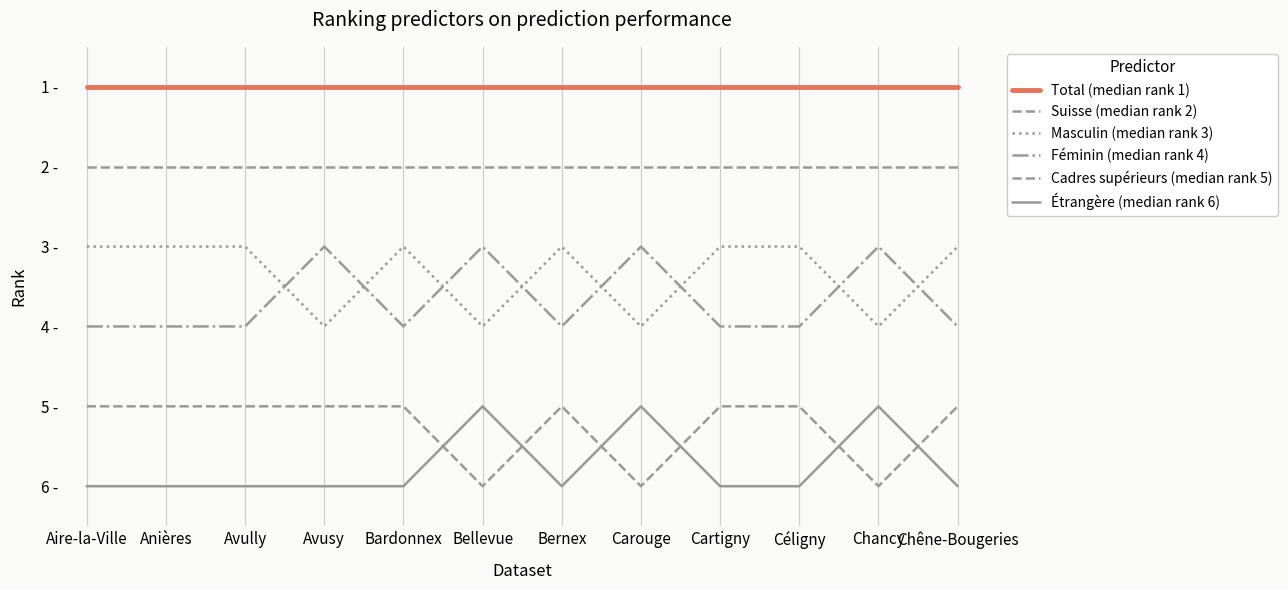

What is the minimum value shown in the chart?

1